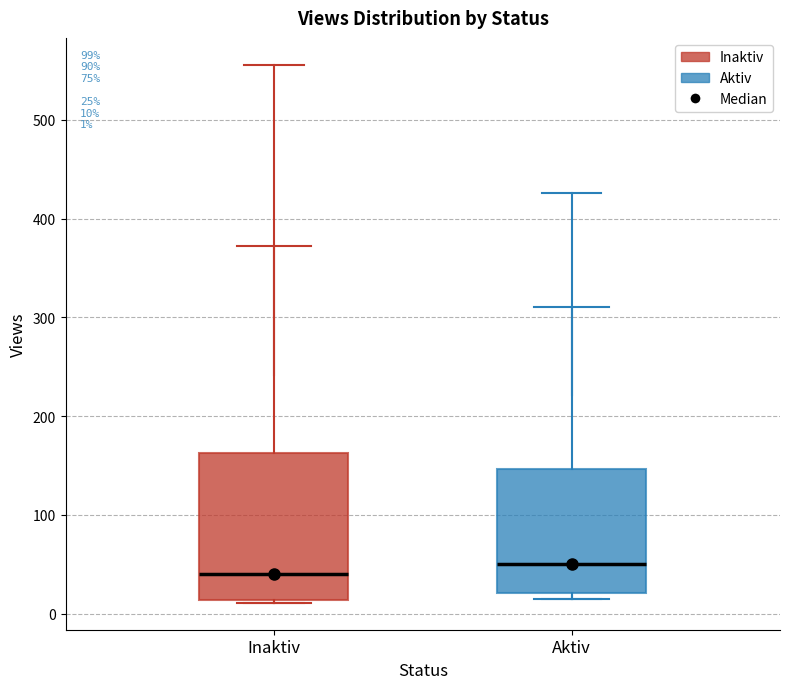

Which box is the tallest, from its lower edge to its upper edge?

Inaktiv